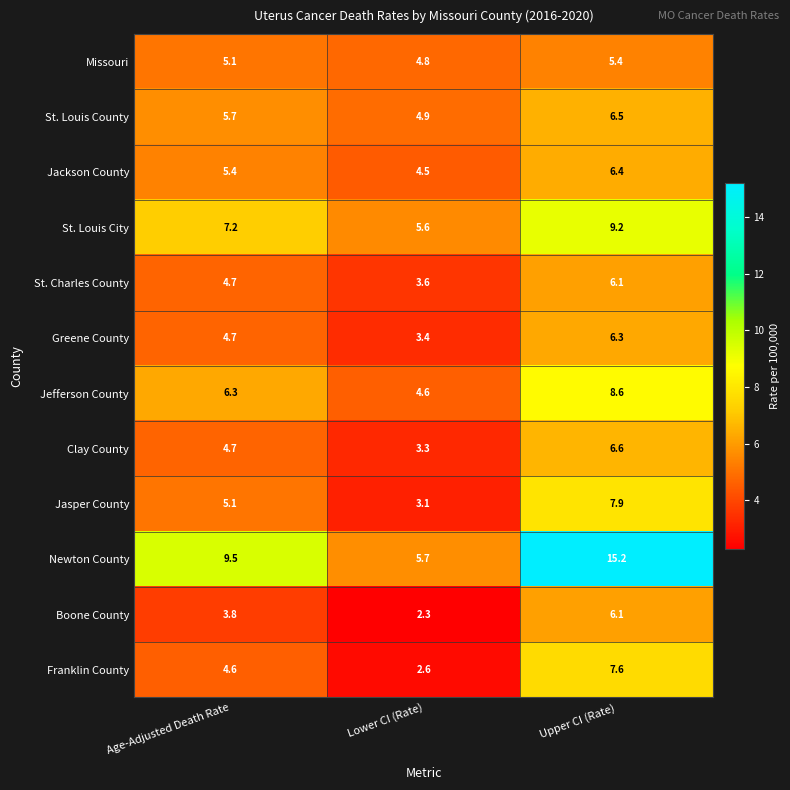

At which category is the sum across all series the highest?

Upper CI (Rate)